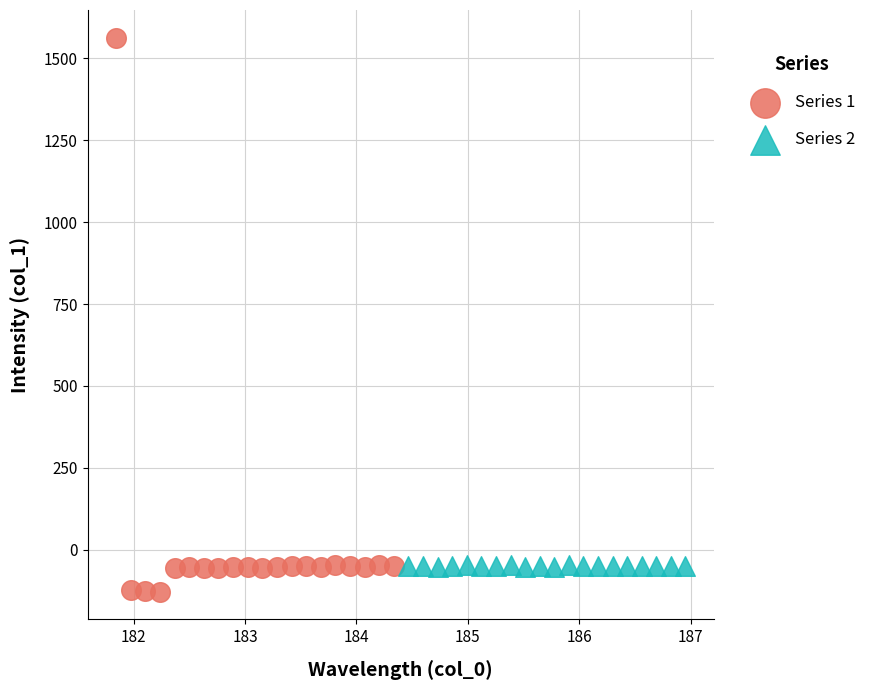

Which series reaches the minimum Y coordinate?

Series 1